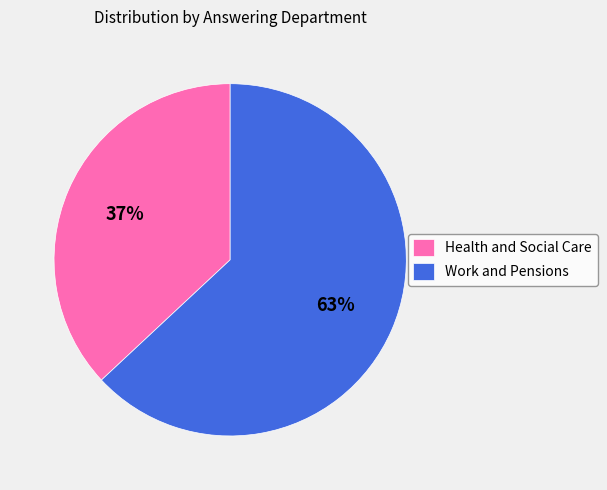

Is Work and Pensions the majority of the pie?

Yes